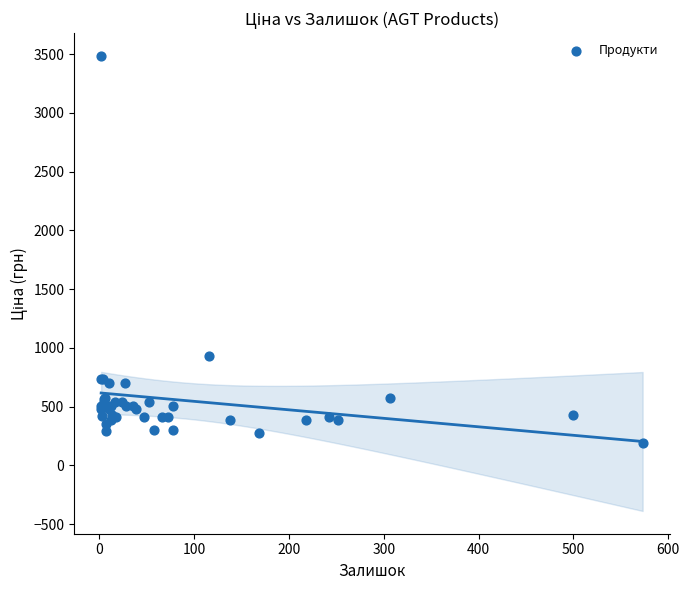

What Y value in the scatter plot is closest to 1839?

931.9